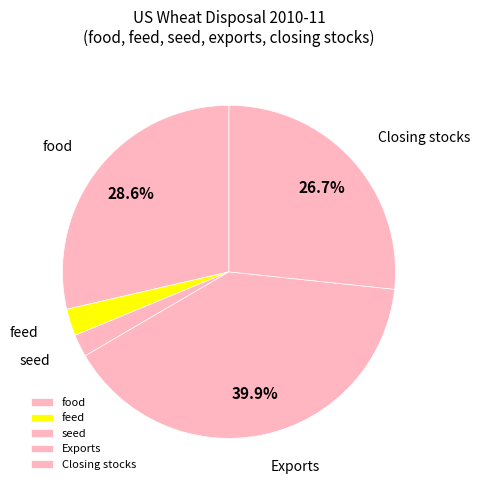

To the nearest percent, what is the average slice percentage?

20%